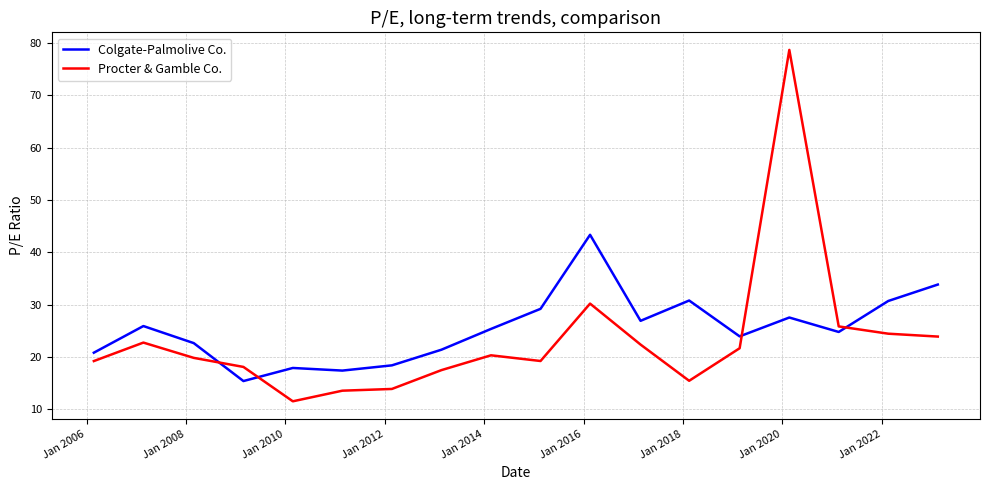

List the series in order of their peak value, lowest first.

Colgate-Palmolive Co., Procter & Gamble Co.